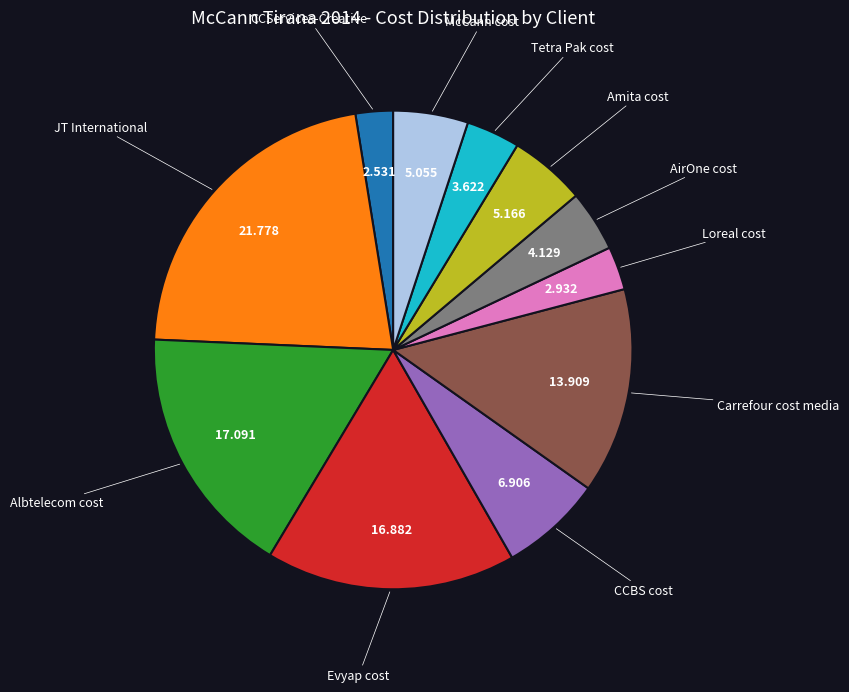

Count the number of slices in the pie.

11